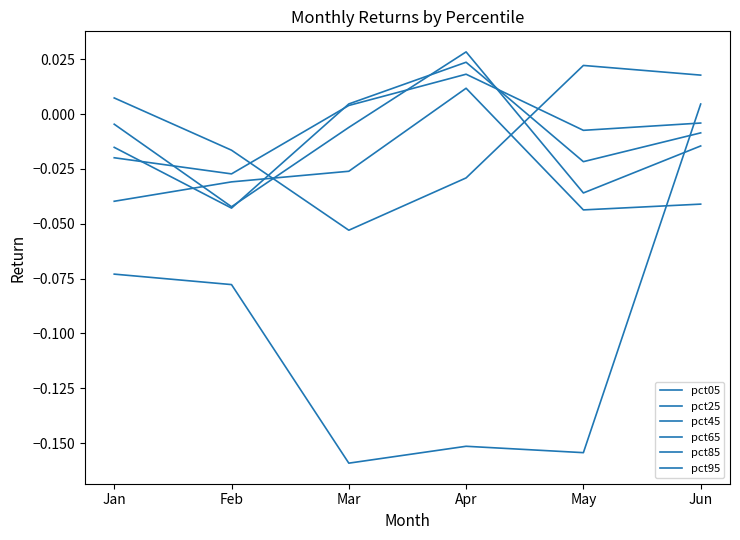

Which series has the largest range (max minus min)?

pct95